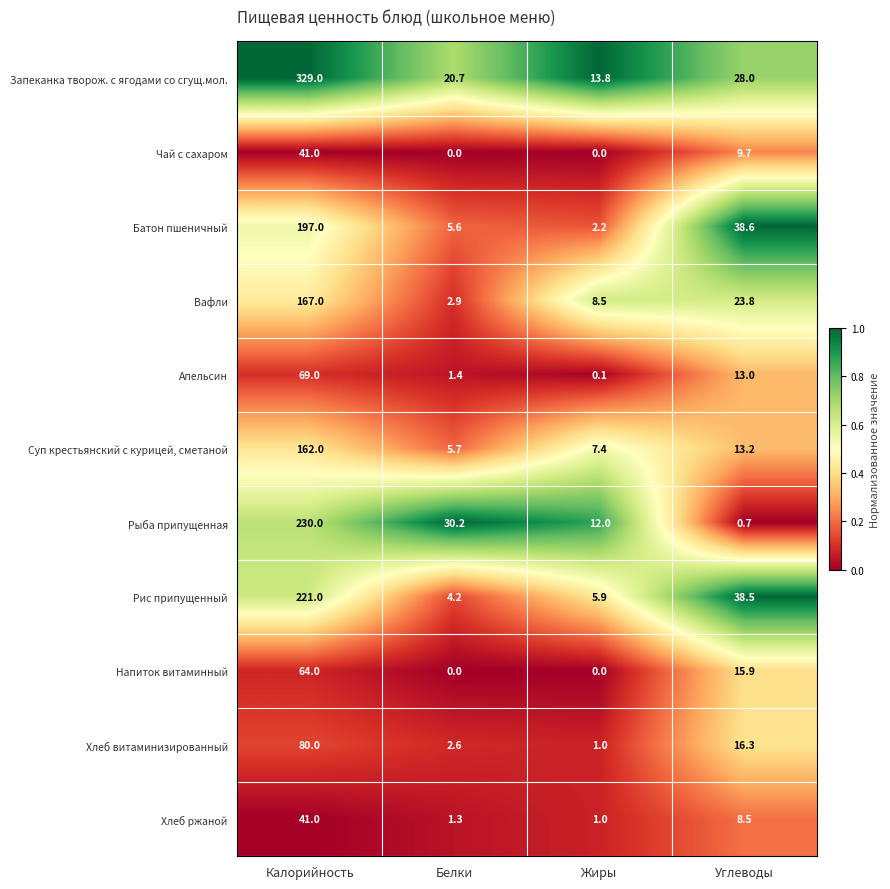

Which series has the largest total across all categories?

Запеканка творож. с ягодами со сгущ.мол.